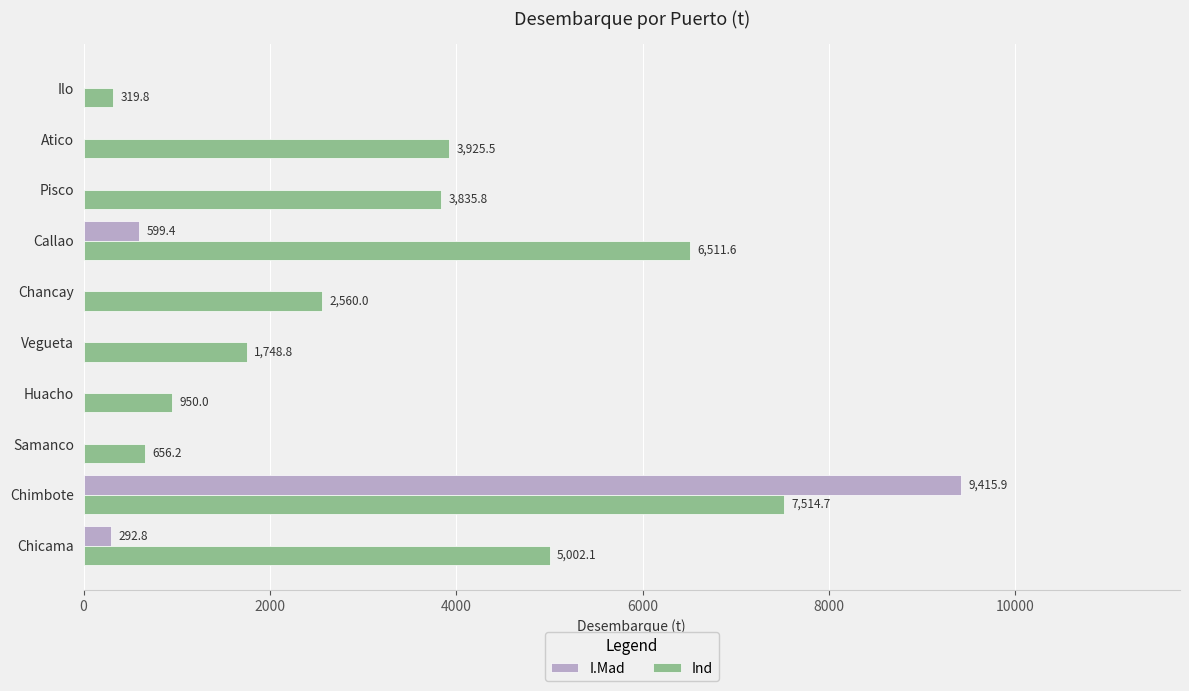

The value of I.Mad at Atico is -3947.5. True or false?

False